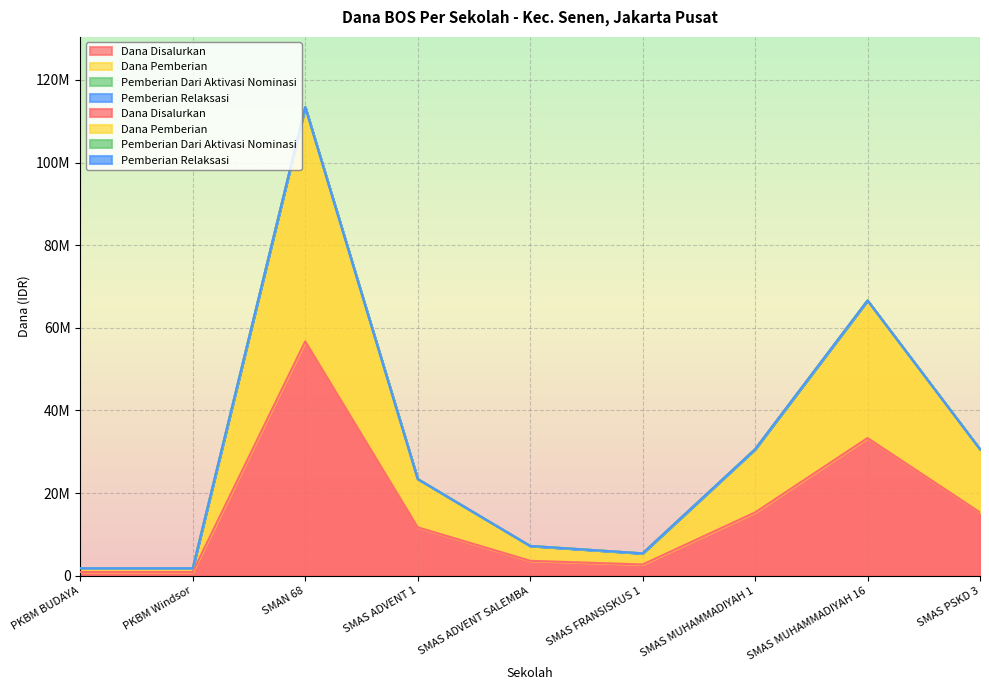

List the labels in order of Dana Pemberian value, smallest first.

PKBM BUDAYA, PKBM Windsor, SMAS FRANSISKUS 1, SMAS ADVENT SALEMBA, SMAS ADVENT 1, SMAS MUHAMMADIYAH 1, SMAS PSKD 3, SMAS MUHAMMADIYAH 16, SMAN 68